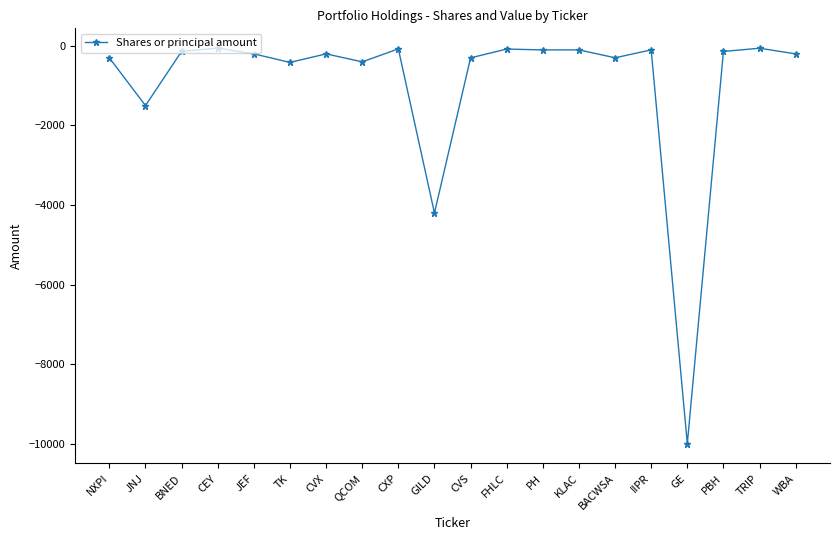

What is the smallest value displayed?

-10000